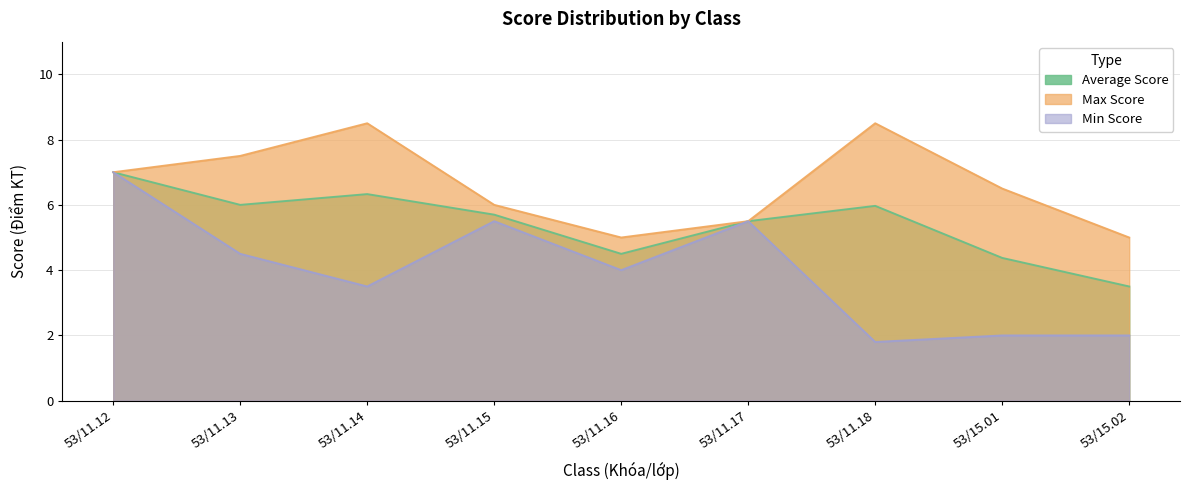

What is the label of the 1st point from the left?

53/11.12